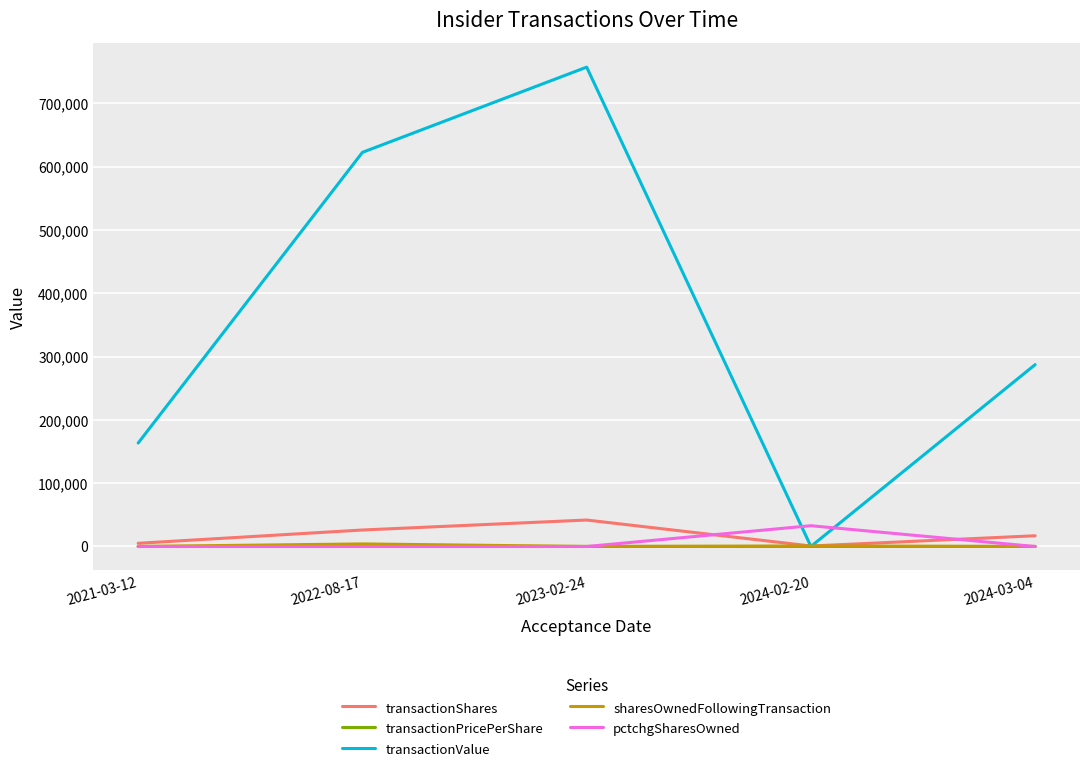

Which label corresponds to the largest value in the chart?

2023-02-24